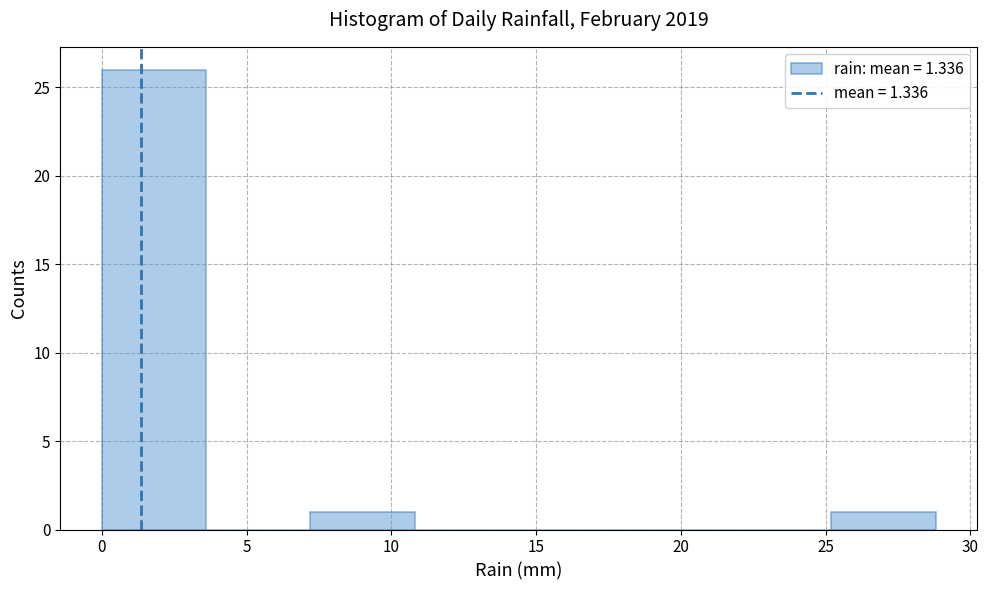

Which range on the x-axis has the tallest bar?

0.0 to 3.6